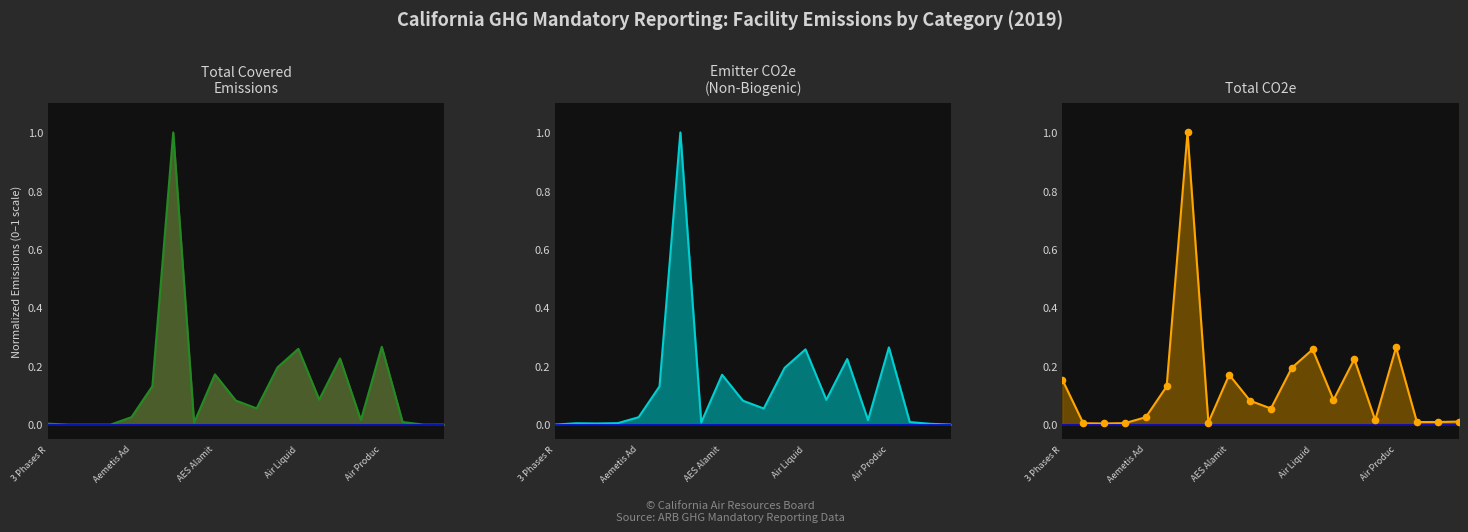

Which series has the largest Y range (max minus min)?

Total Covered Emissions